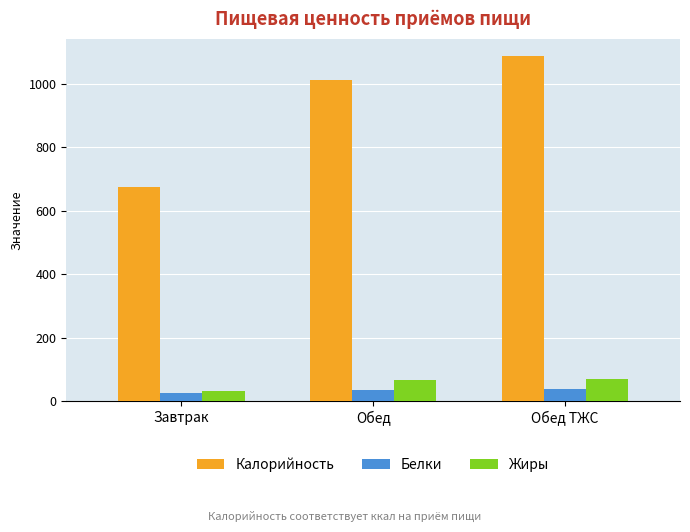

Between Завтрак and Обед, which series saw the biggest shift?

Калорийность